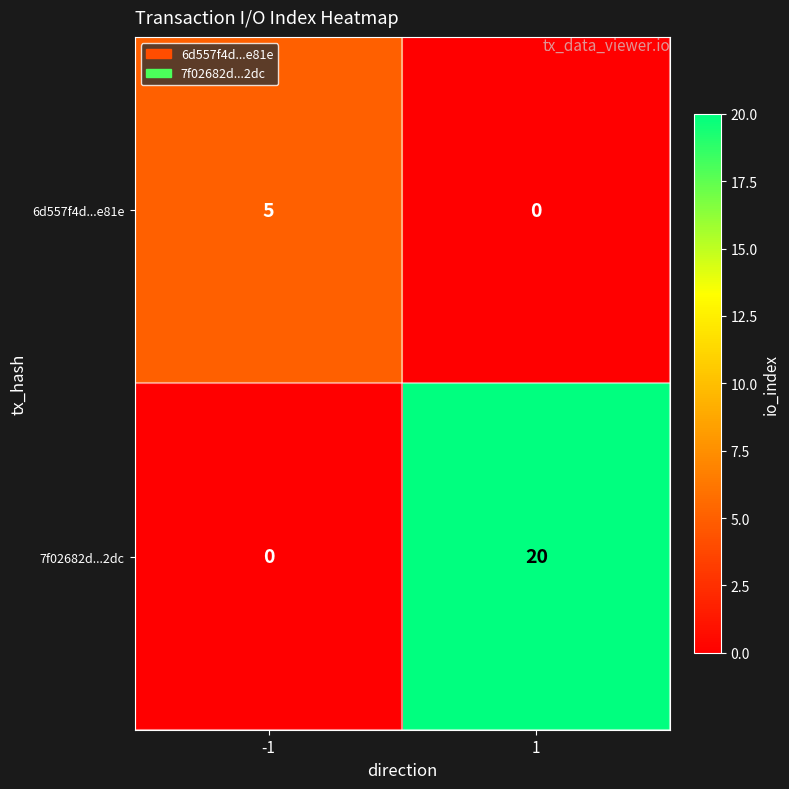

Which series changed the most between -1 and 1?

7f02682d...2dc